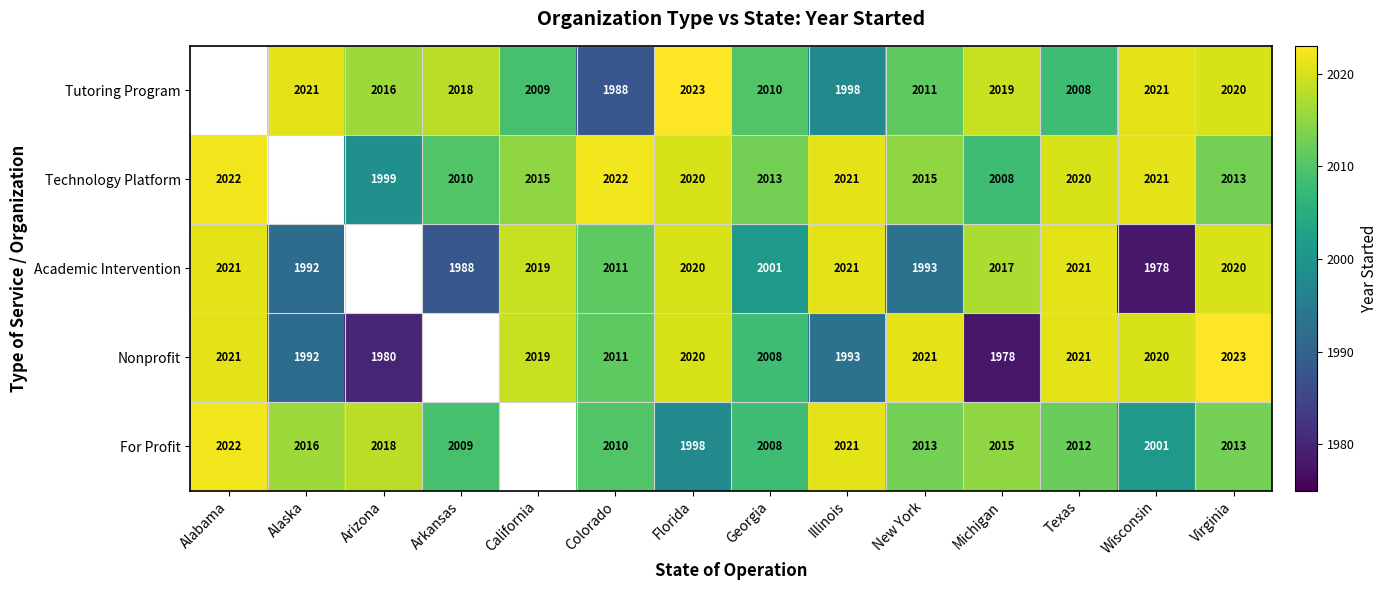

What is the sum of the Technology Platform values at California and Illinois?

4036